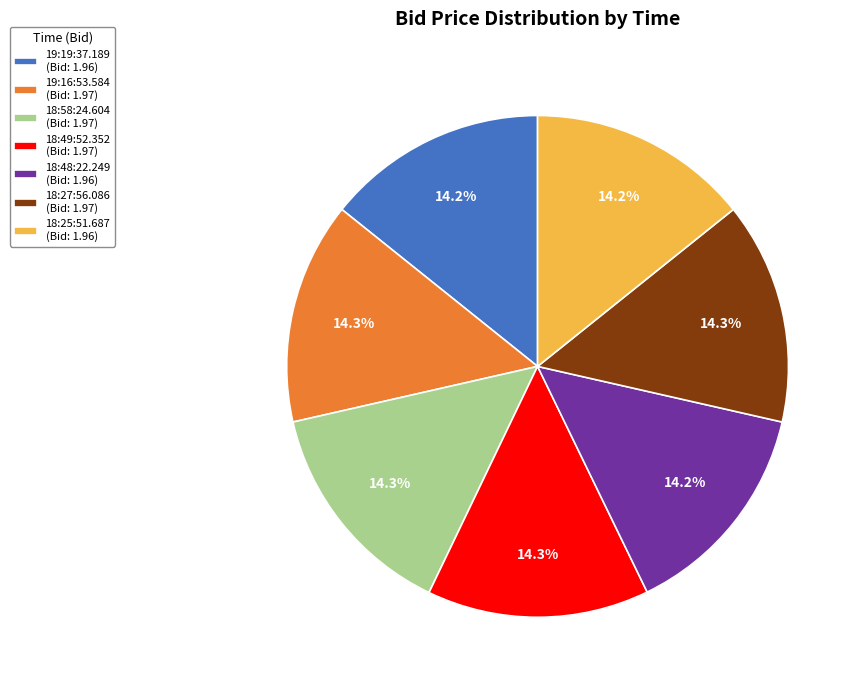

Approximately how many times larger is the value at 18:25:51.687 (Bid: 1.96) compared to 18:49:52.352 (Bid: 1.97)?

1.0